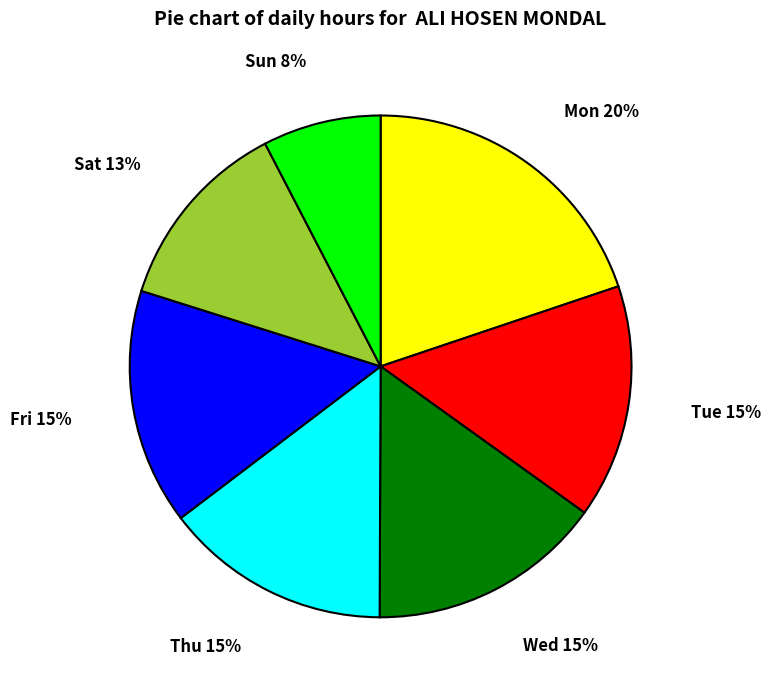

Does any single category account for the majority?

No